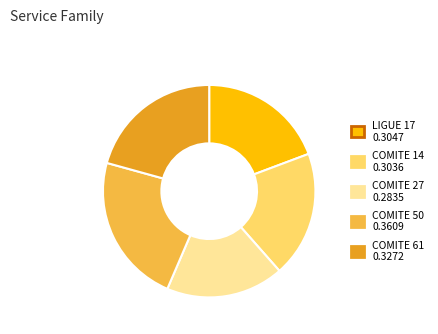

True or false: COMITE 14 0.3036 accounts for 31% of the total.

False